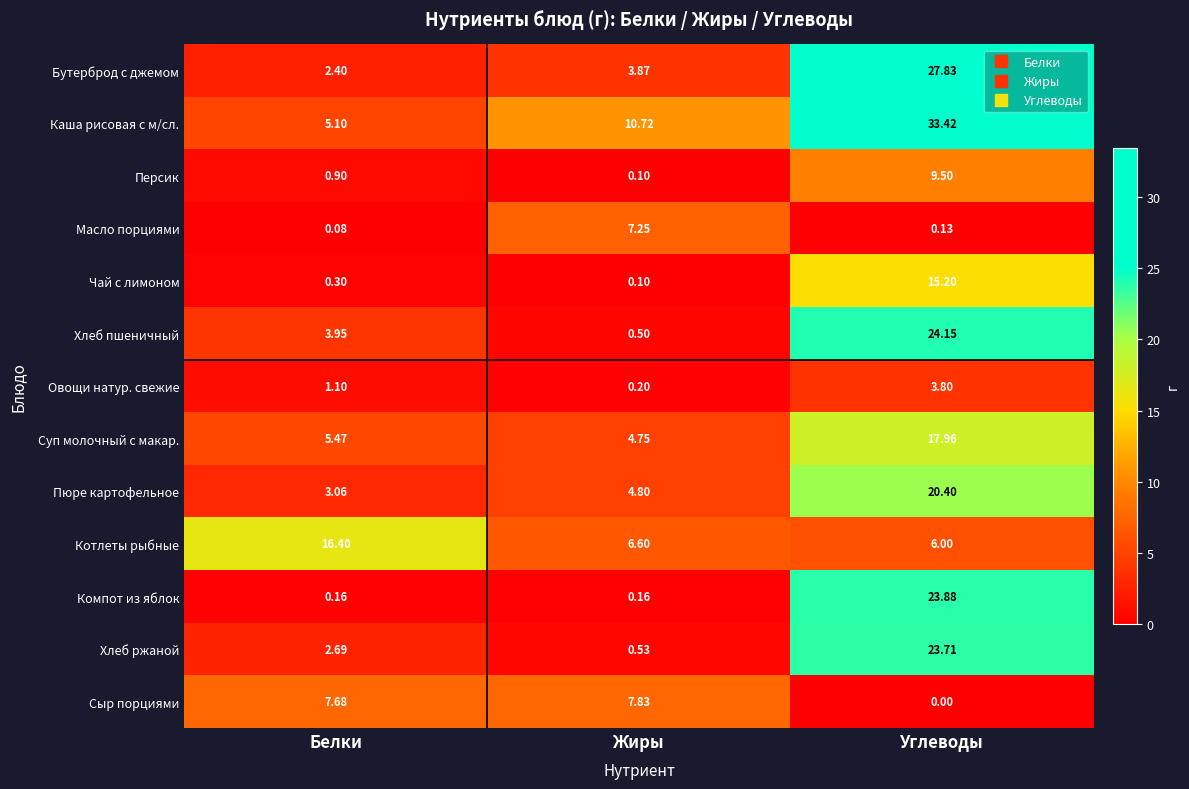

List the series in order of their peak value, highest first.

Каша рисовая с м/сл., Бутерброд с джемом, Хлеб пшеничный, Компот из яблок, Хлеб ржаной, Пюре картофельное, Суп молочный с макар., Котлеты рыбные, Чай с лимоном, Персик, Сыр порциями, Масло порциями, Овощи натур. свежие